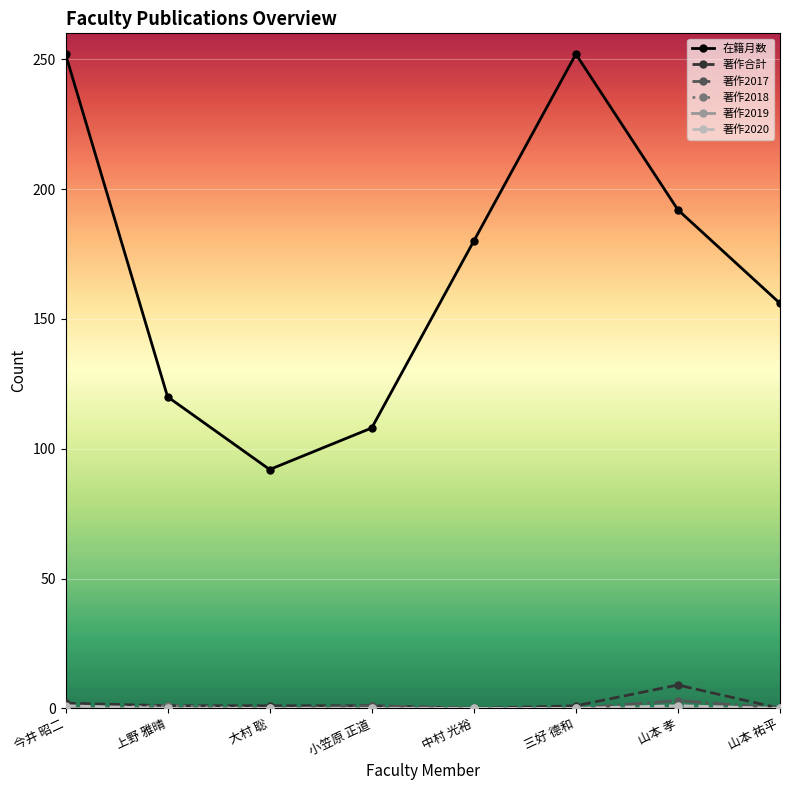

True or false: 在籍月数 and 著作合計 intersect in this chart.

False